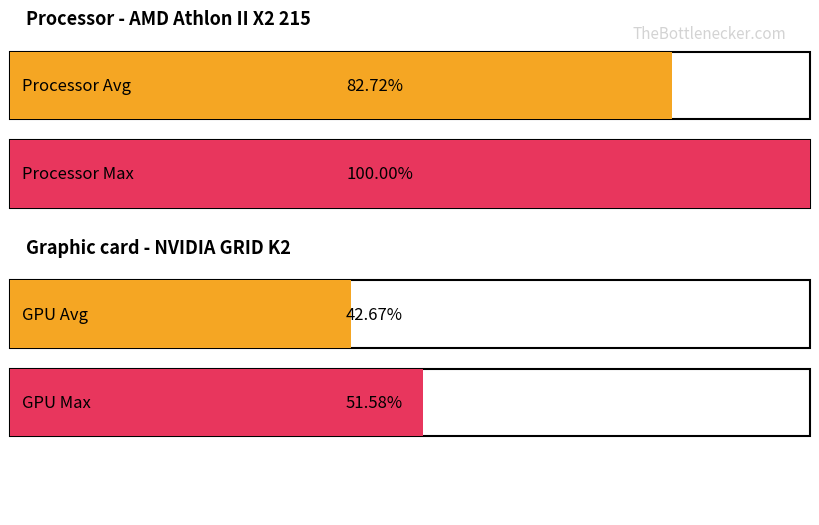

Are the bars grouped side by side (vs. stacked)?

Yes